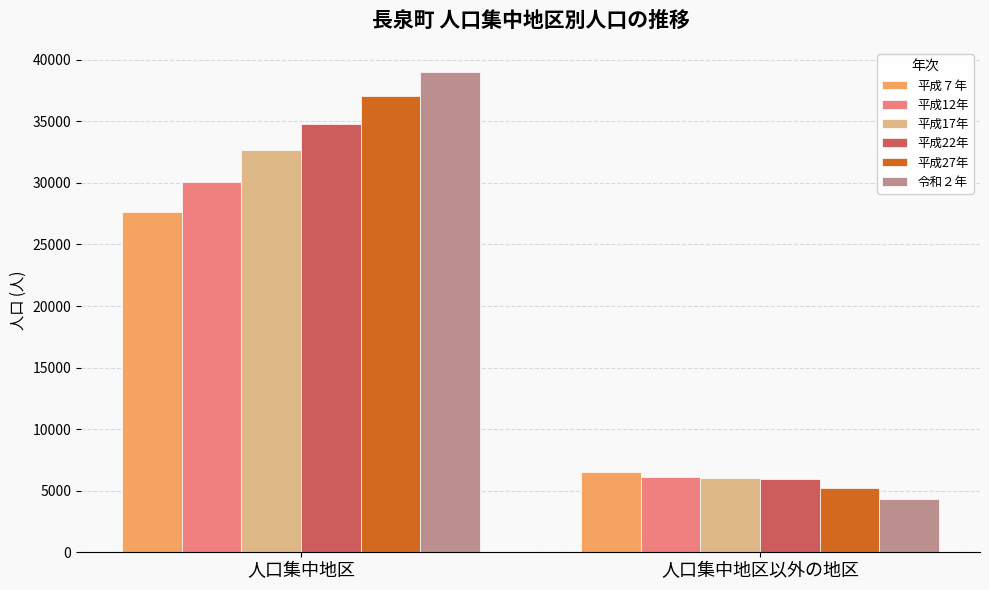

Is it true that 平成12年 equals 30056 at 人口集中地区?

True